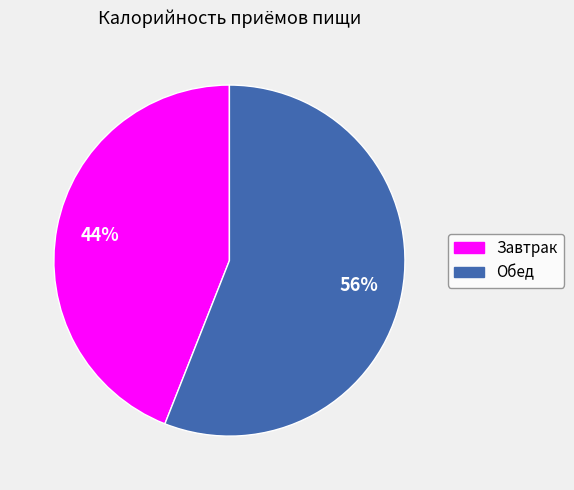

How many slices are in this pie chart?

2